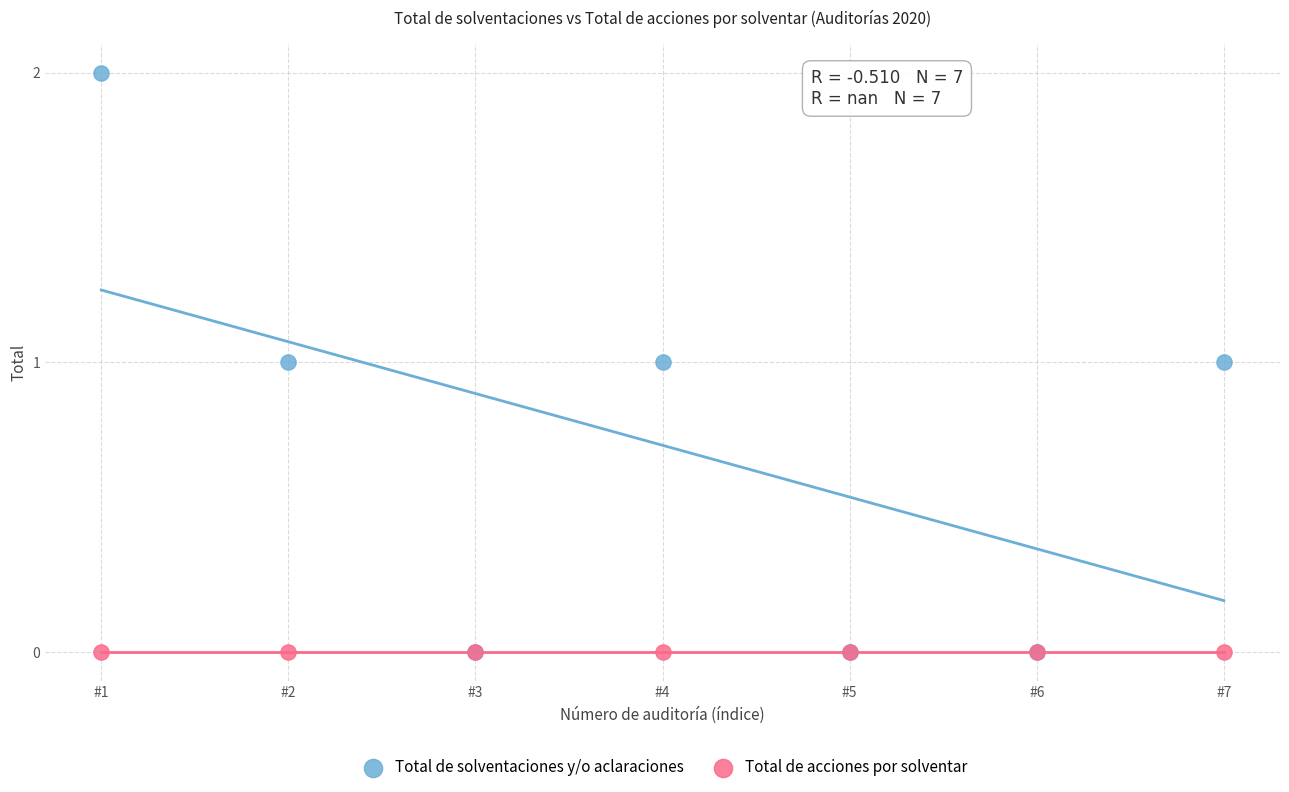

Which series reaches the maximum Y coordinate?

Total de solventaciones y/o aclaraciones